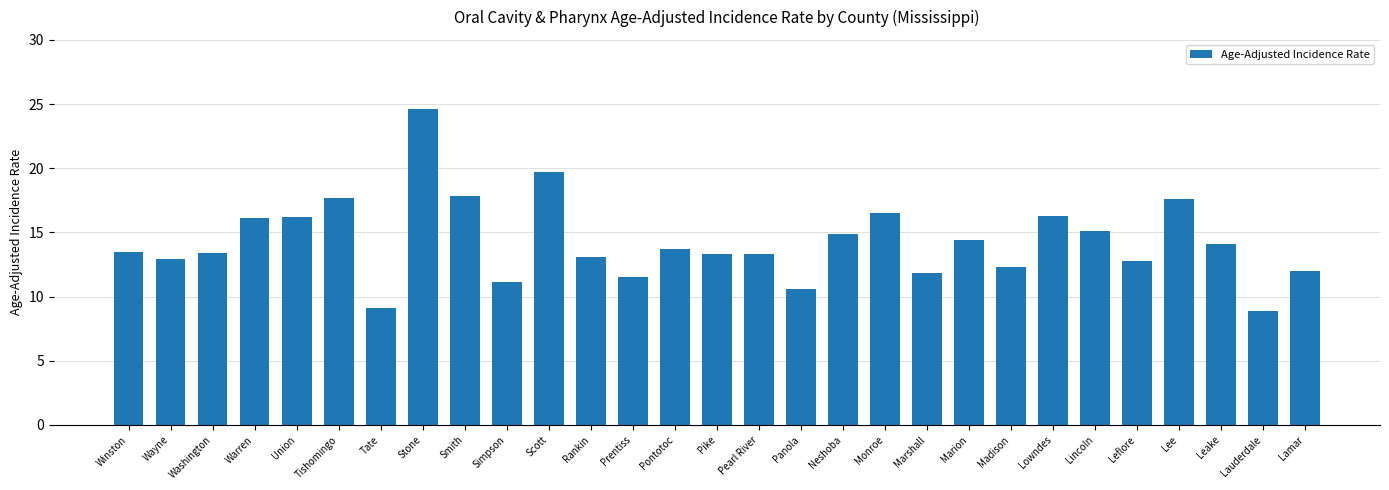

What is the average value?

14.3